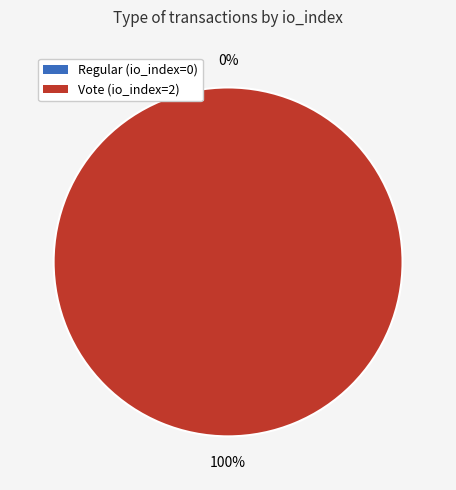

Combined, do Regular (io_index=0) and Vote (io_index=2) account for over 50%?

Yes